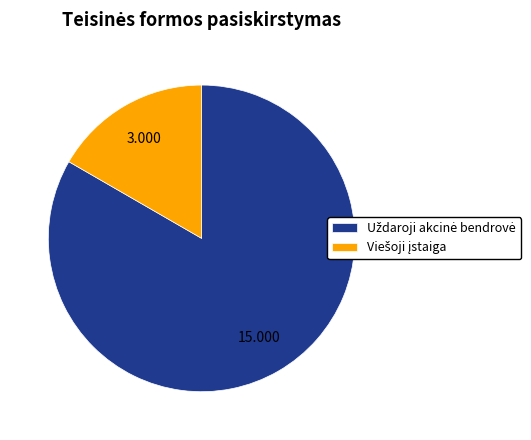

How many slices are in this pie chart?

2